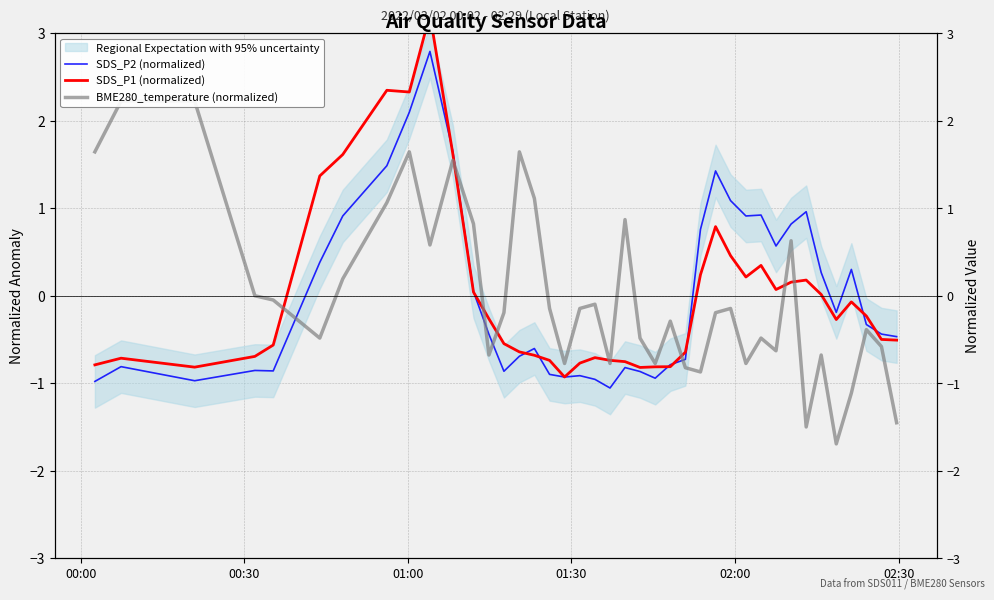

Does the chart display data point markers on the line(s)?

No